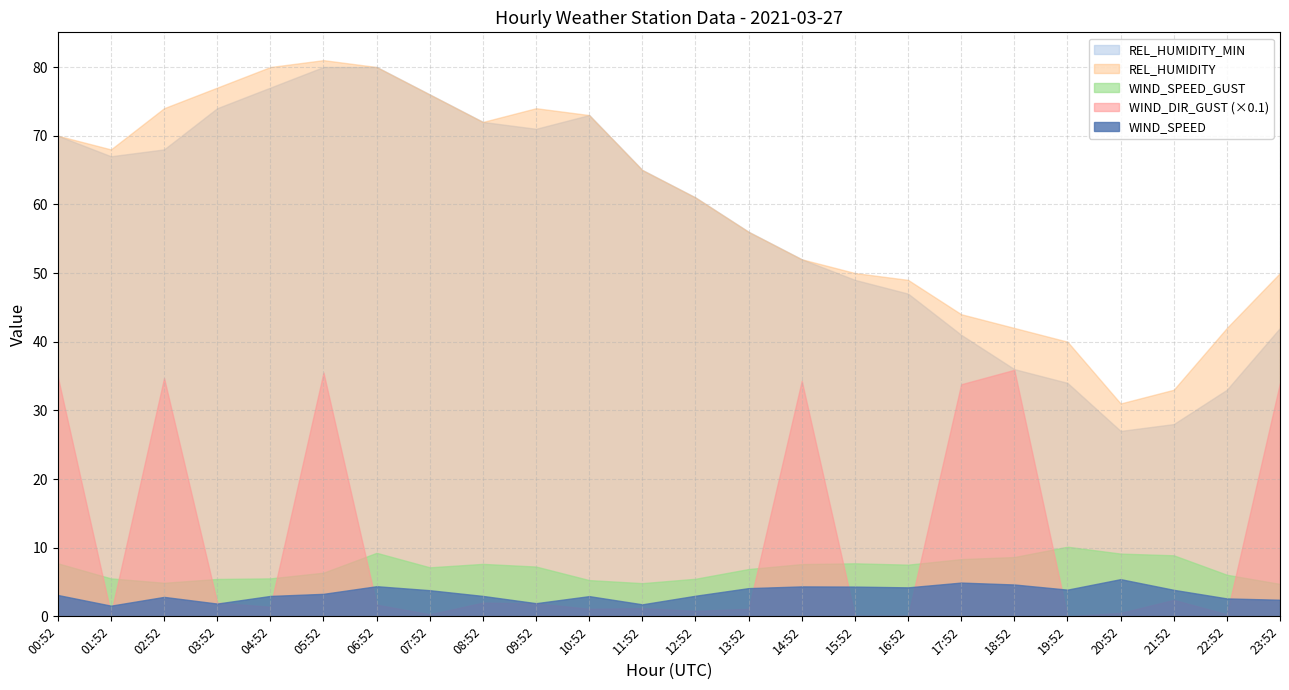

True or false: WIND_DIR_GUST_scaled and REL_HUMIDITY_MIN cross at least once.

False